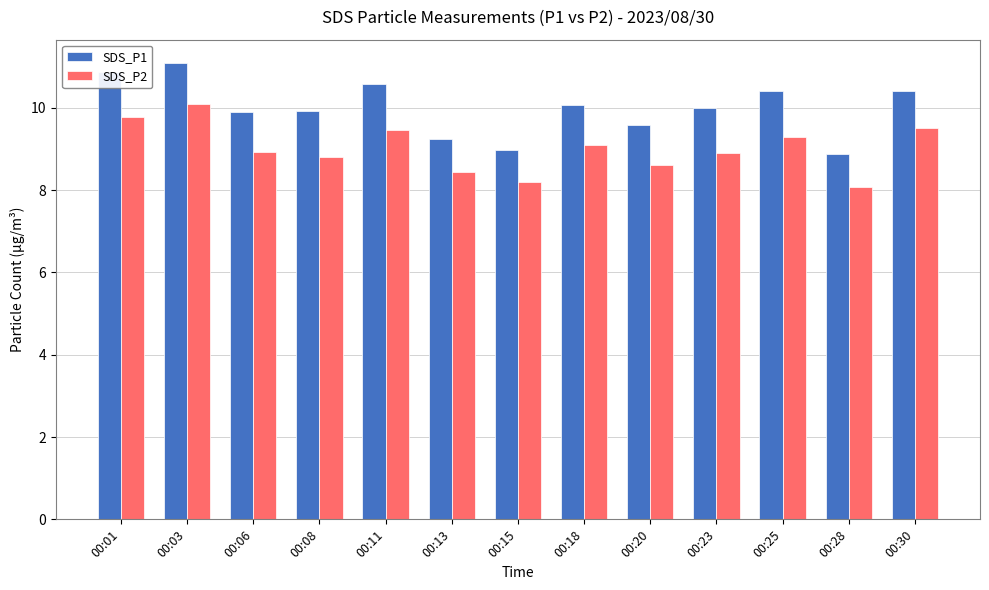

Read the SDS_P1 value at 00:15.

9.0